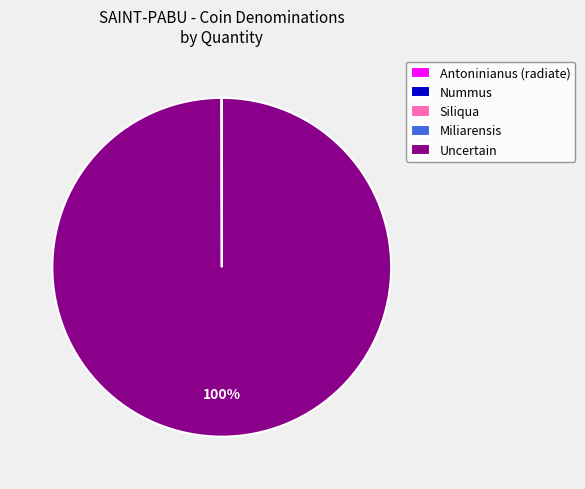

What percentage is the Uncertain slice, to the nearest percent?

100%